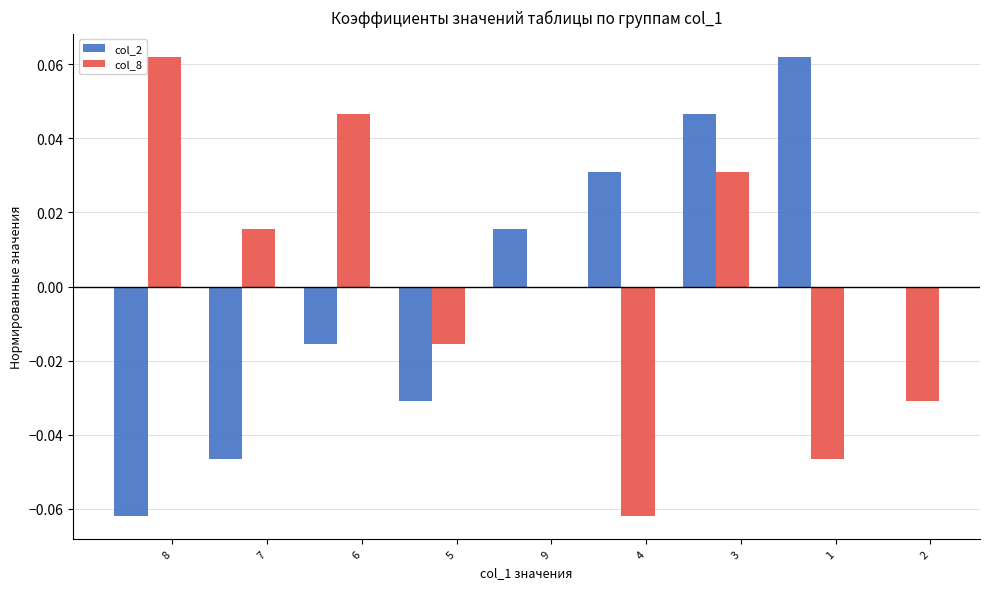

What is the label of the 6th bar from the left?

4